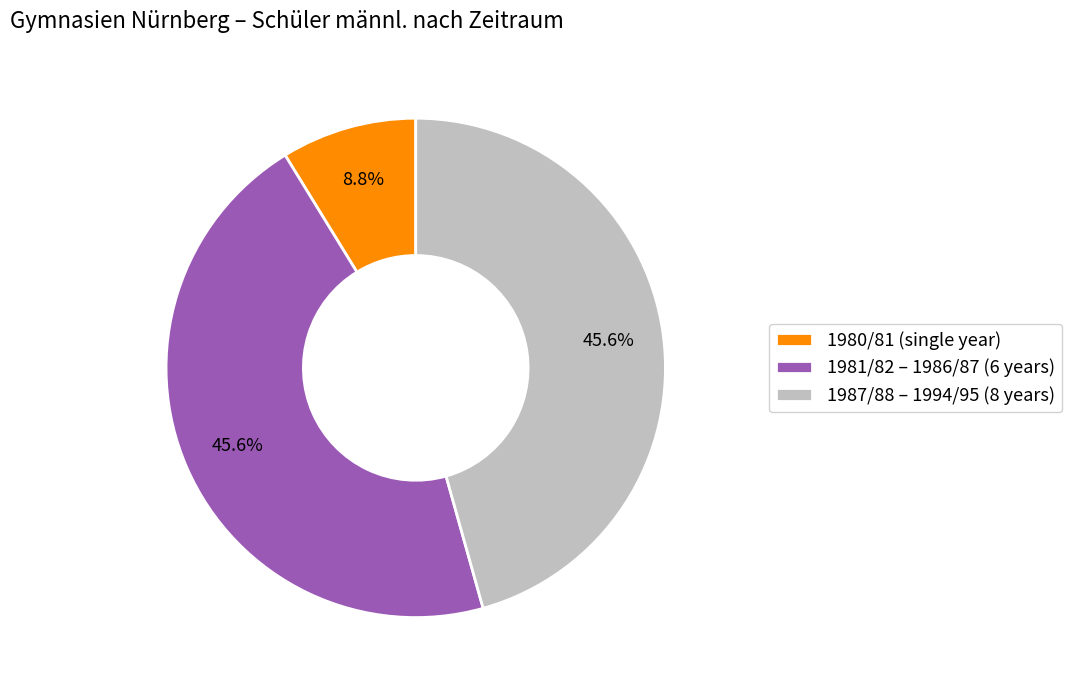

Does any single category account for the majority?

No